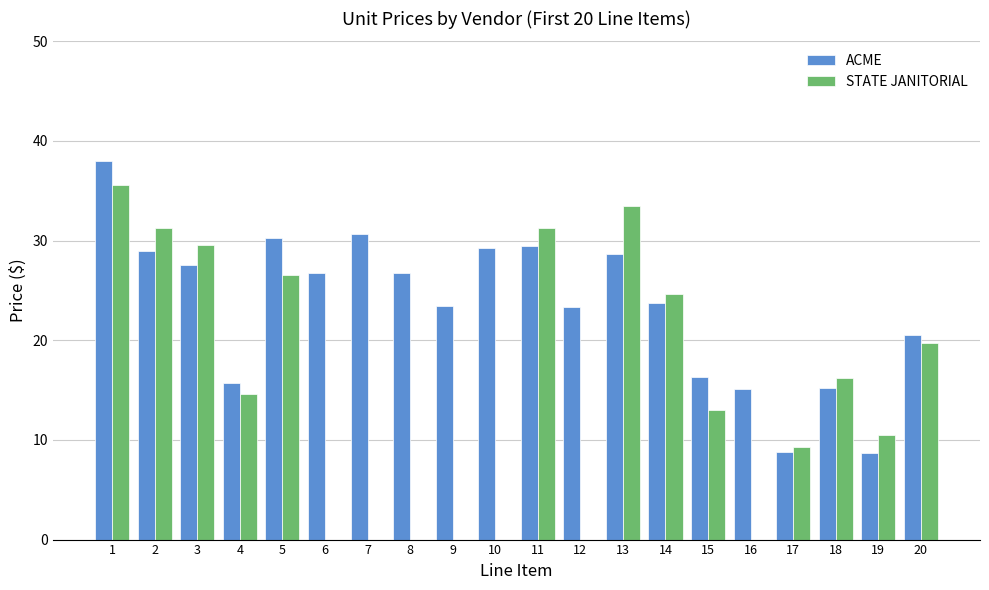

The value of STATE JANITORIAL at 5 is 26.6. True or false?

True